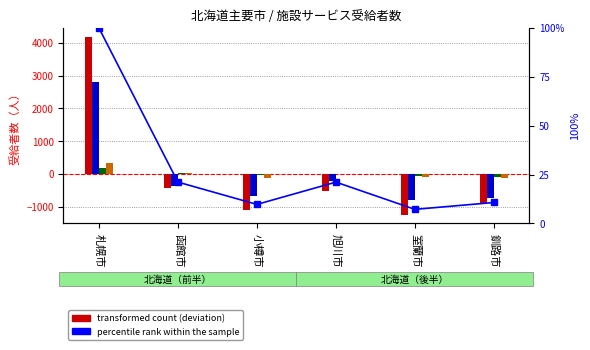

What is the value of the 介護老人保健施設 bar at the 4th from the left?

-214.2